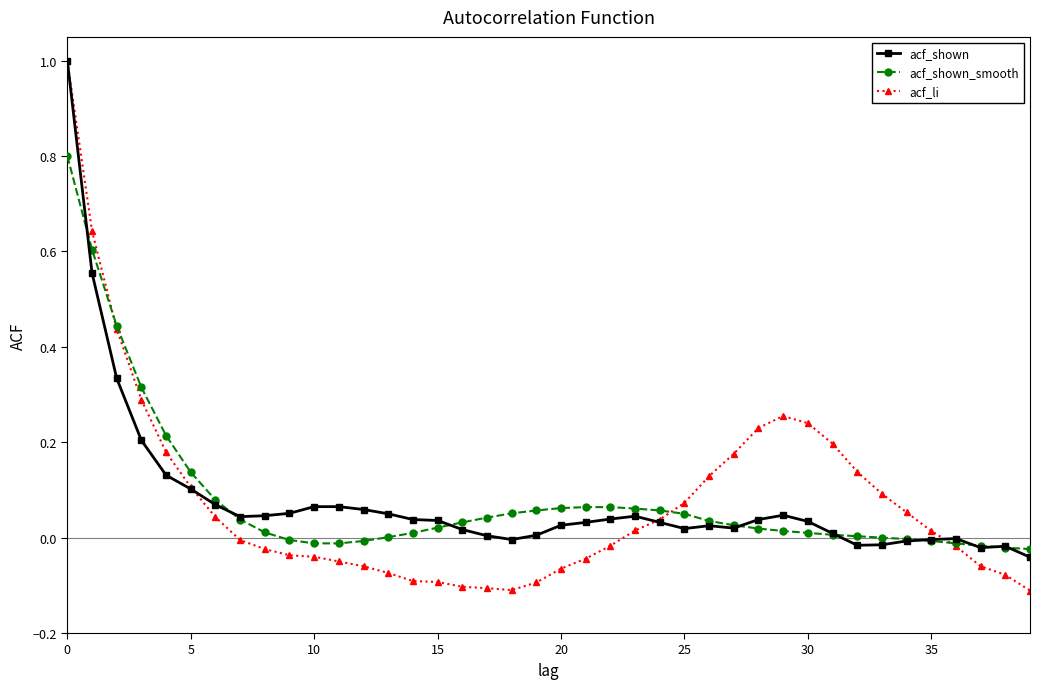

True or false: acf_li has more than 0 points higher than both neighbors.

True